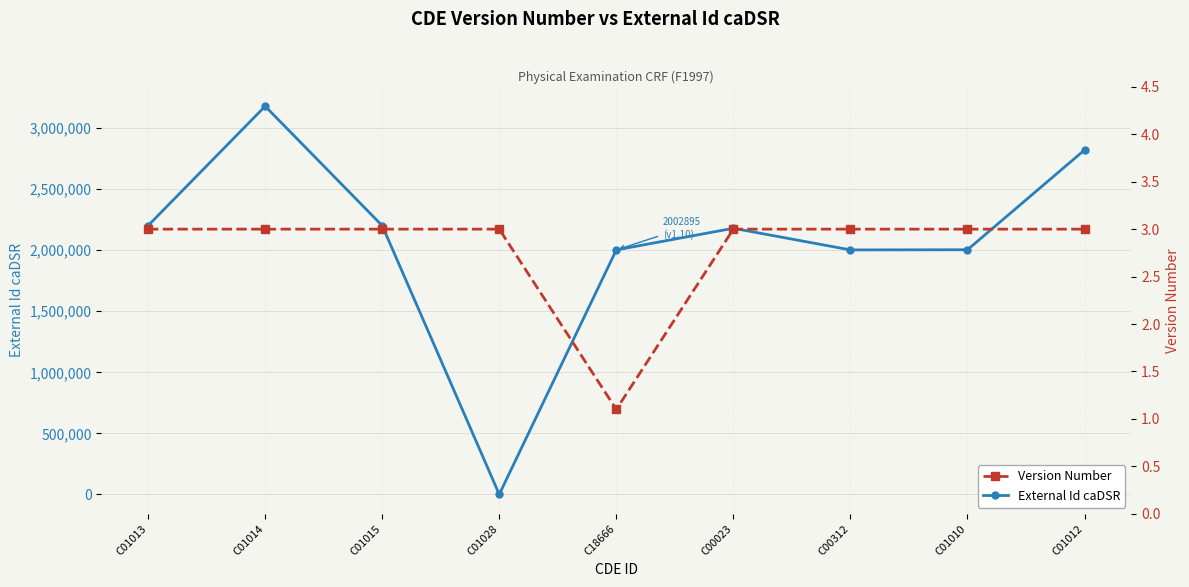

Rank the series by their maximum value, from lowest to highest.

Version Number, External Id caDSR